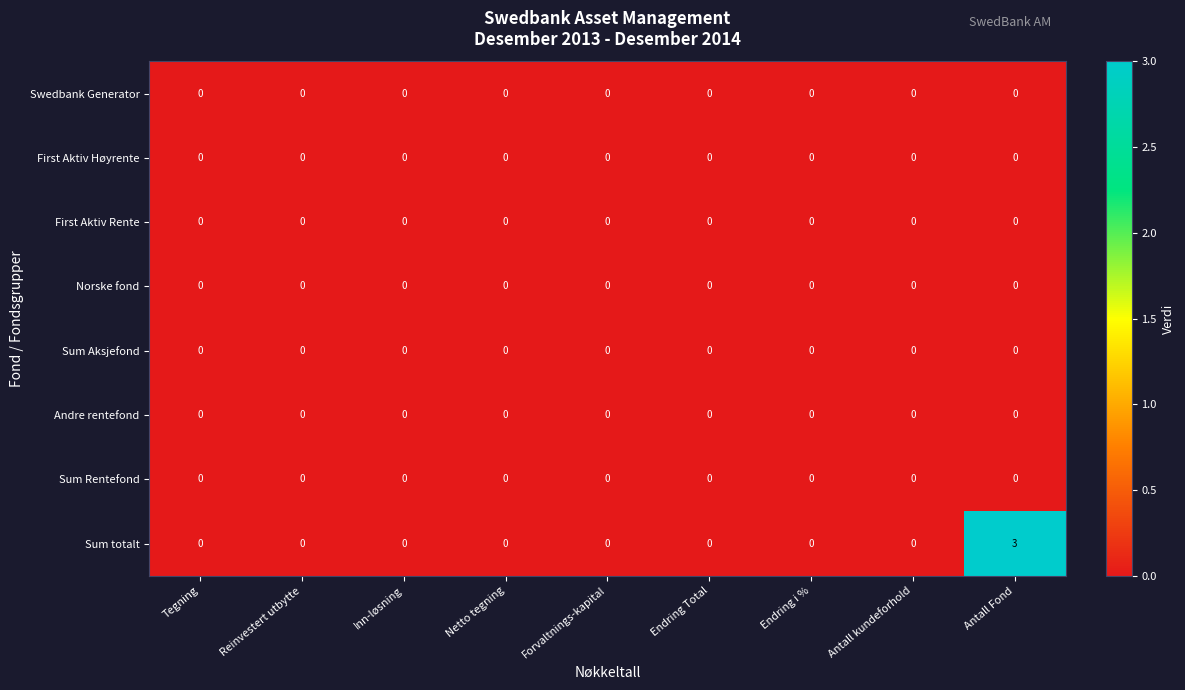

Which series has the largest total across all categories?

Sum totalt